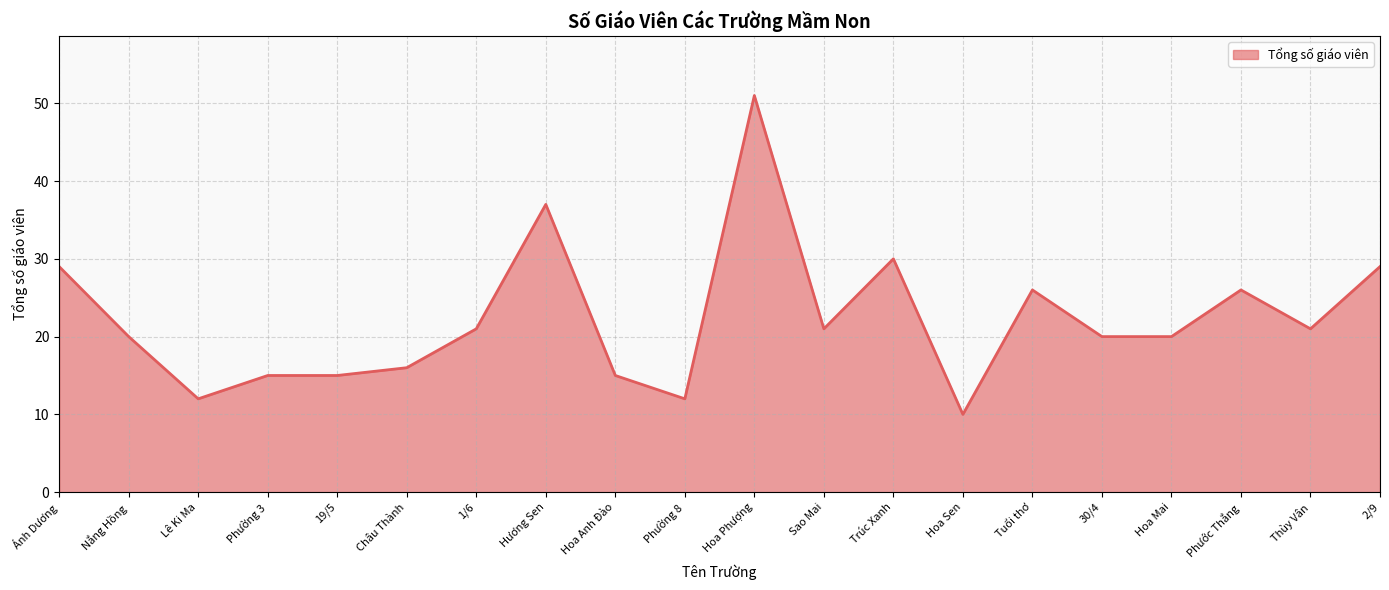

What is the average value?

22